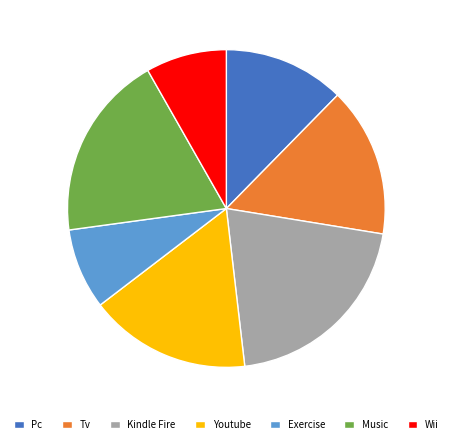

Is it true that Tv is 15% of the pie?

True